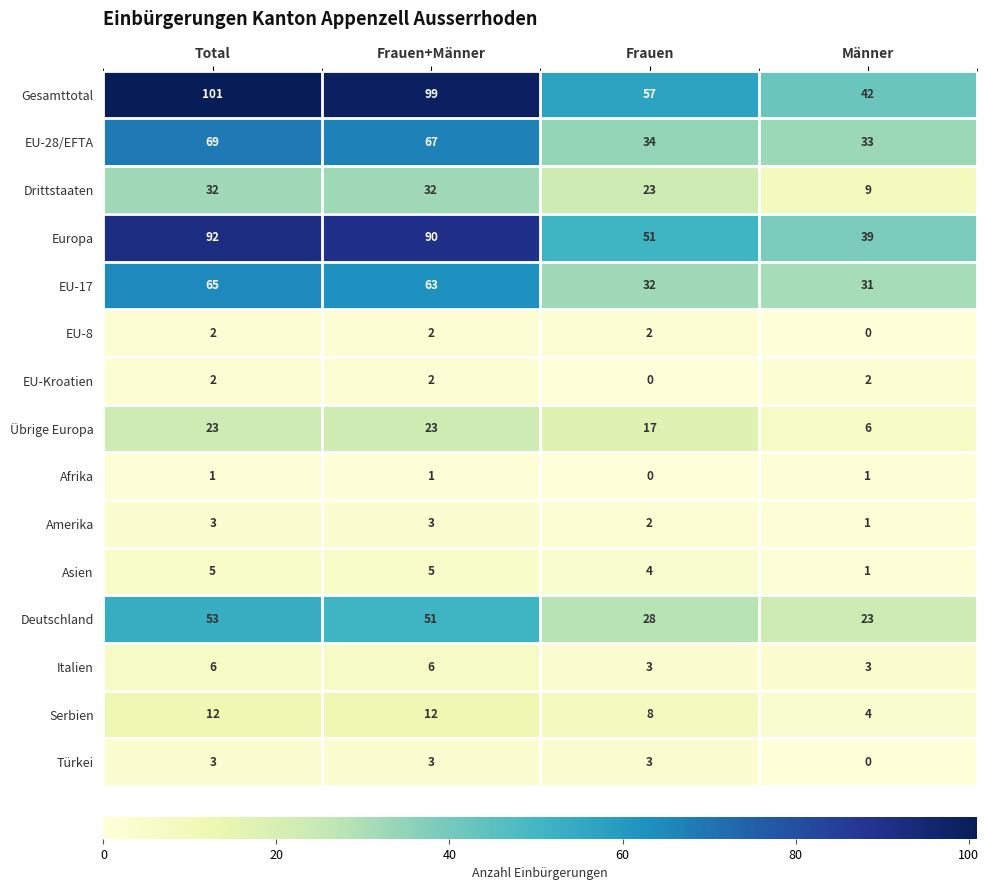

What is the spread (max minus min) of values at Männer?

42